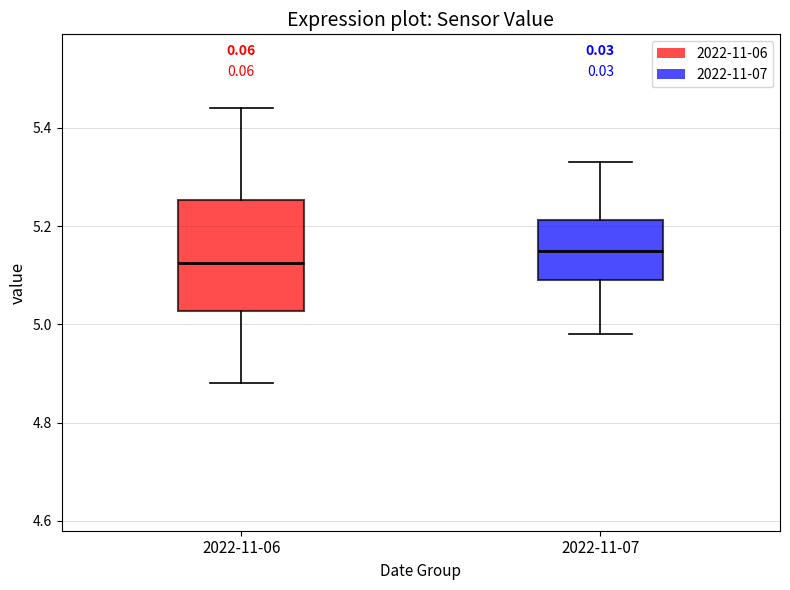

Which box's median line is the highest?

2022-11-07